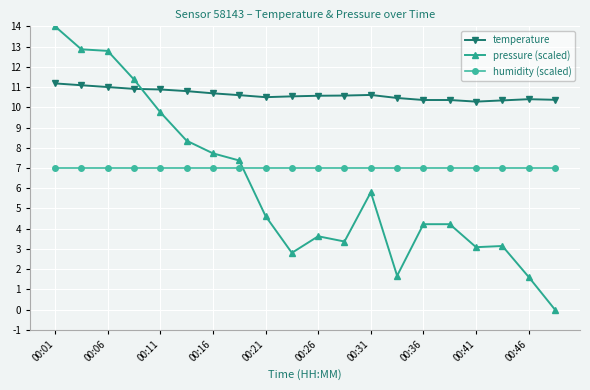

What is the minimum value for humidity (scaled)?

7.0